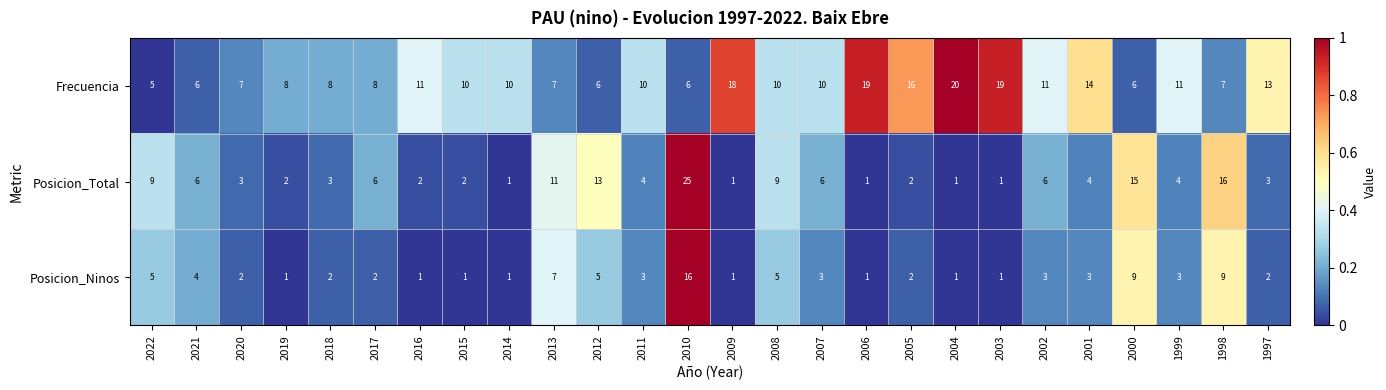

The Posicion_Total series shows 25 at 2010. True or false?

True